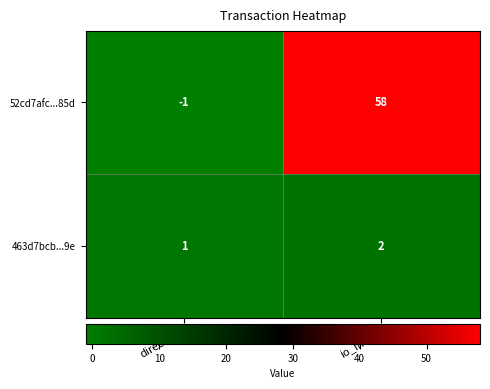

Where is 52cd7afc...85d nearest to the value 28?

direction